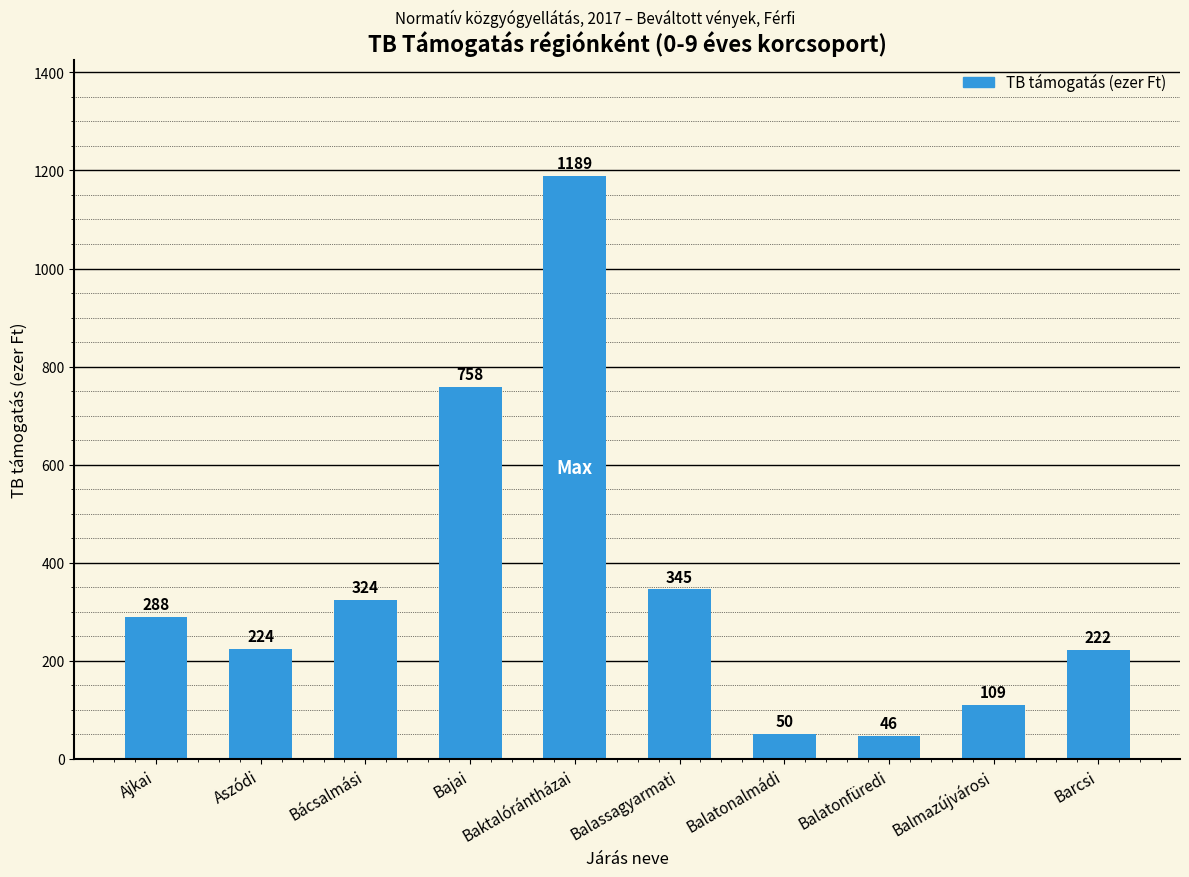

The chart shows a value of 288.5 at Ajkai. True or false?

True